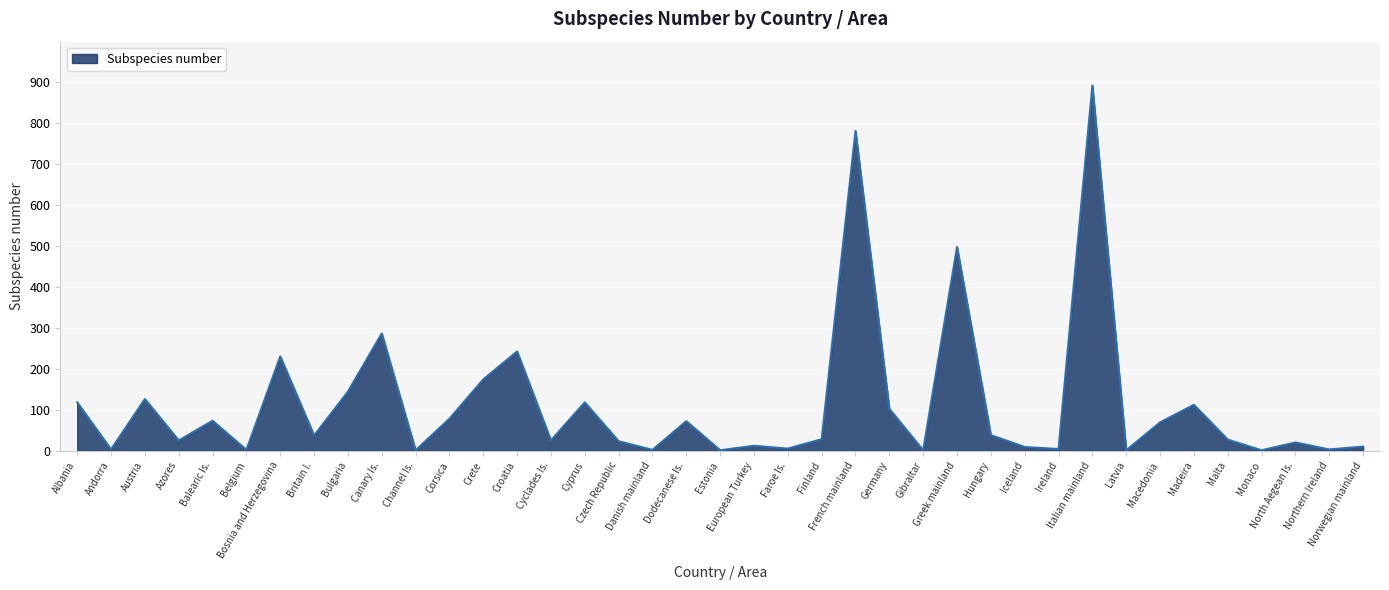

Which has a higher value, Madeira or Crete?

Crete